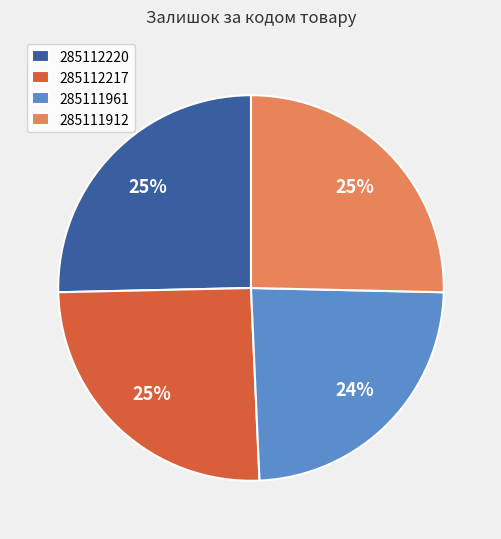

Is the sum of 285111961 and 285111912 greater than half?

No